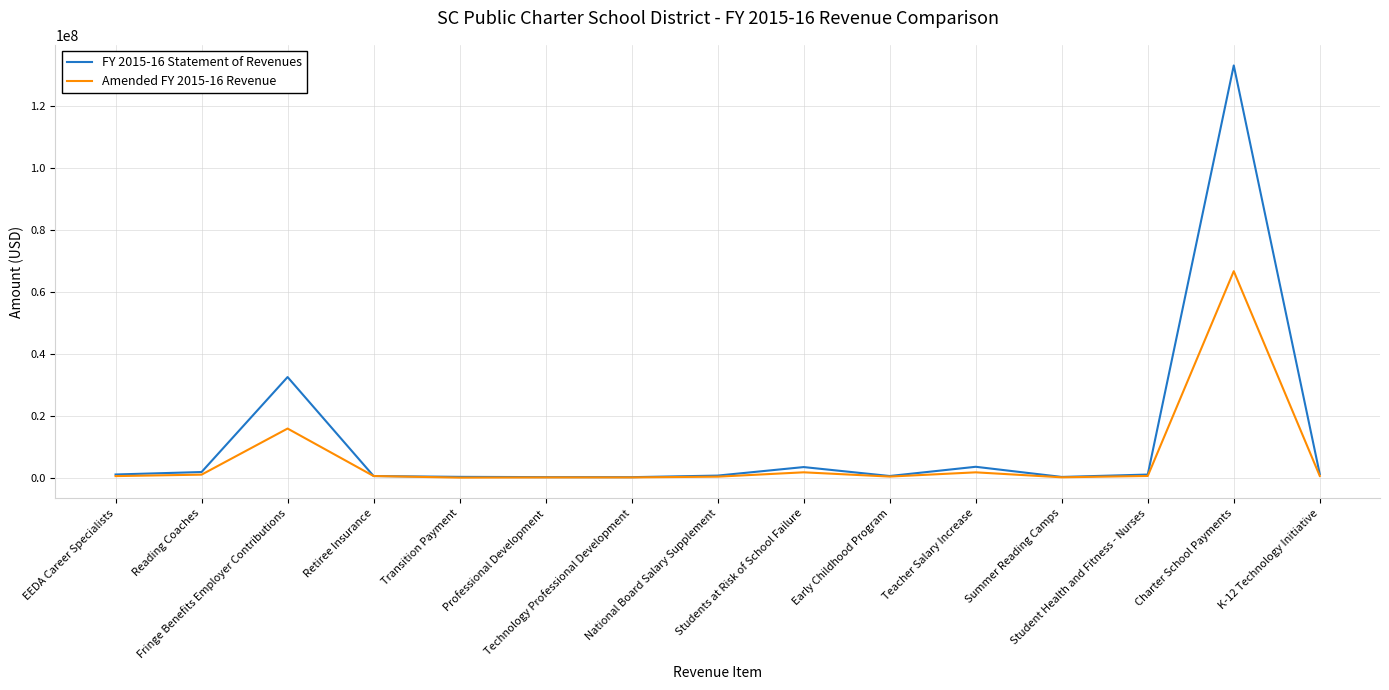

At how many categories does at least one series exceed 101483554?

1